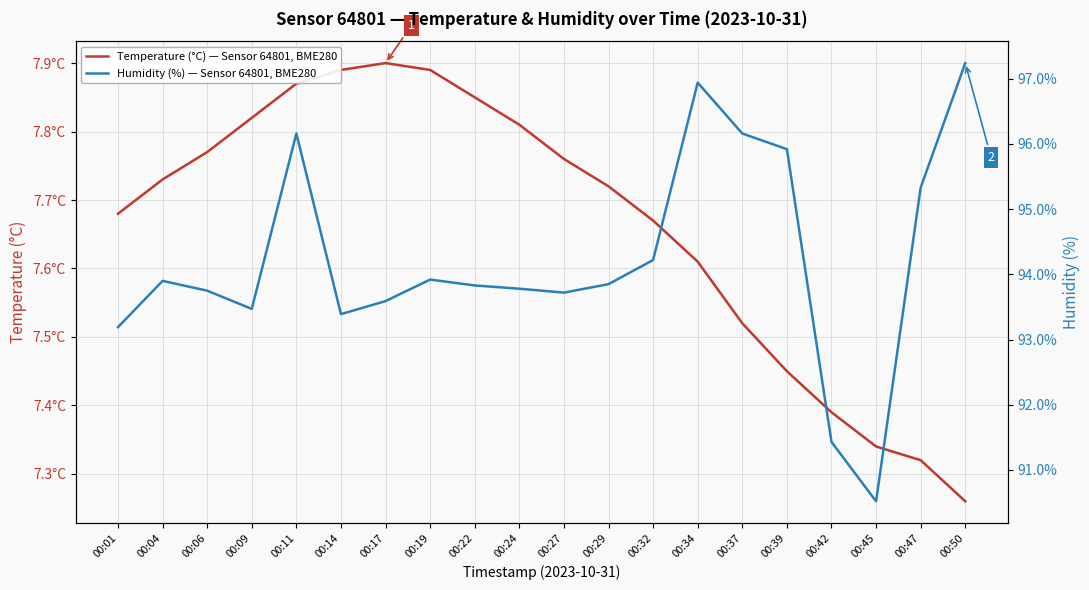

Is it true that Temperature (°C) — Sensor 64801, BME280 equals 3.9 at 00:19?

False